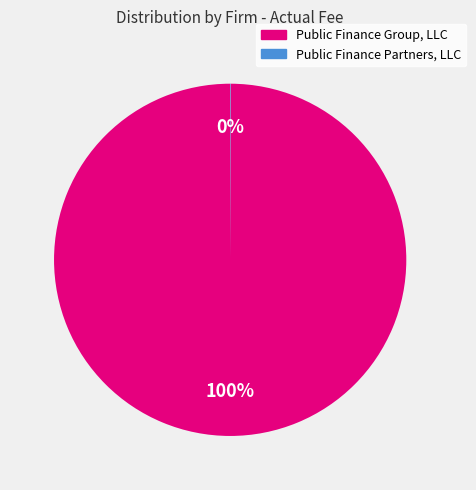

Which category has the biggest portion of the pie?

Public Finance Group, LLC